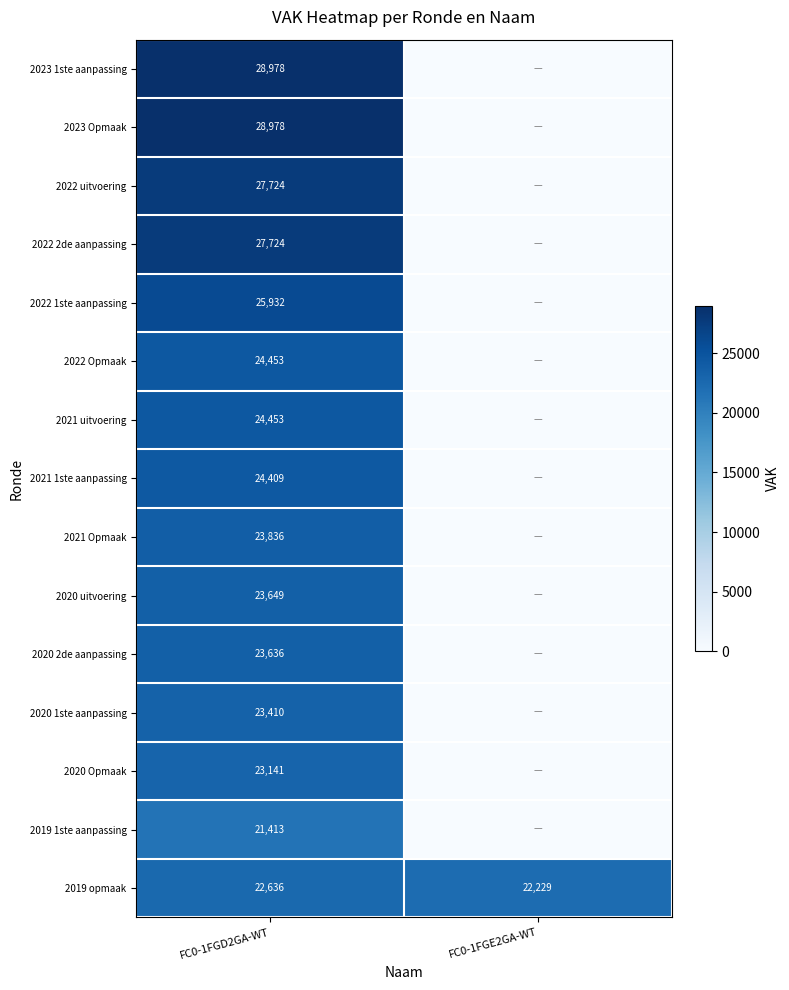

Is it true that 2022 2de aanpassing equals 27724 at FC0-1FGD2GA-WT?

True